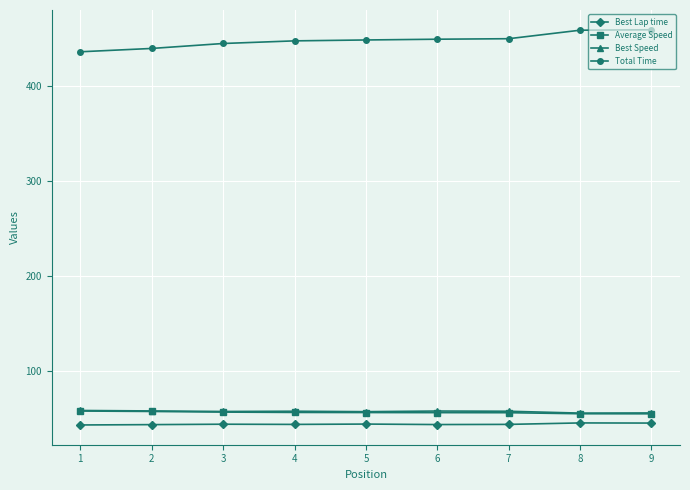

What is the greatest value displayed?

459.0